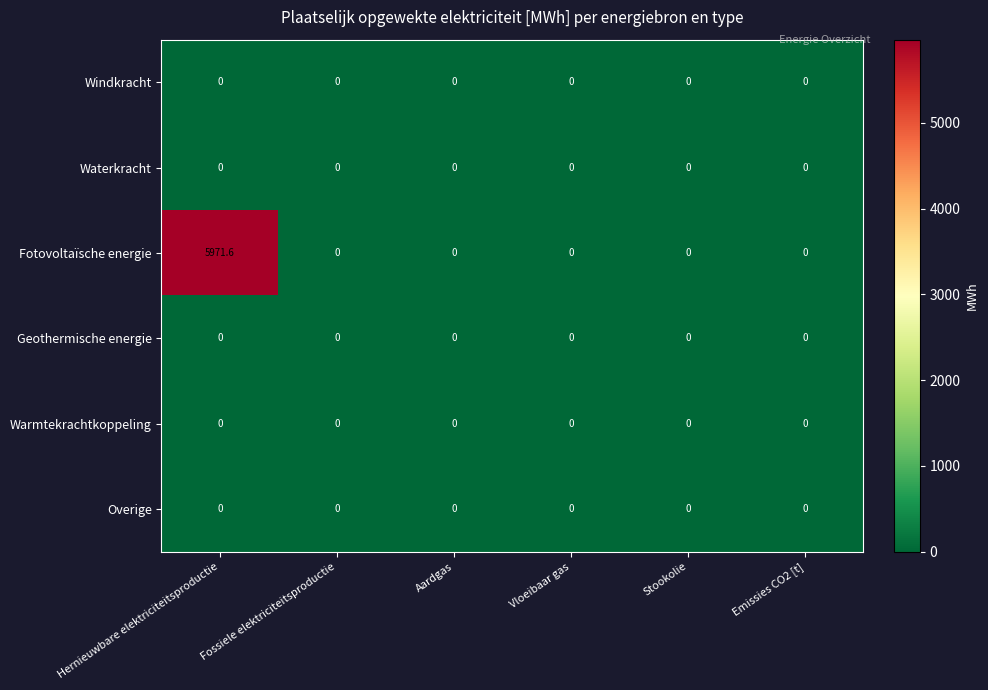

The Fotovoltaïsche energie series shows -3140.2 at Stookolie. True or false?

False